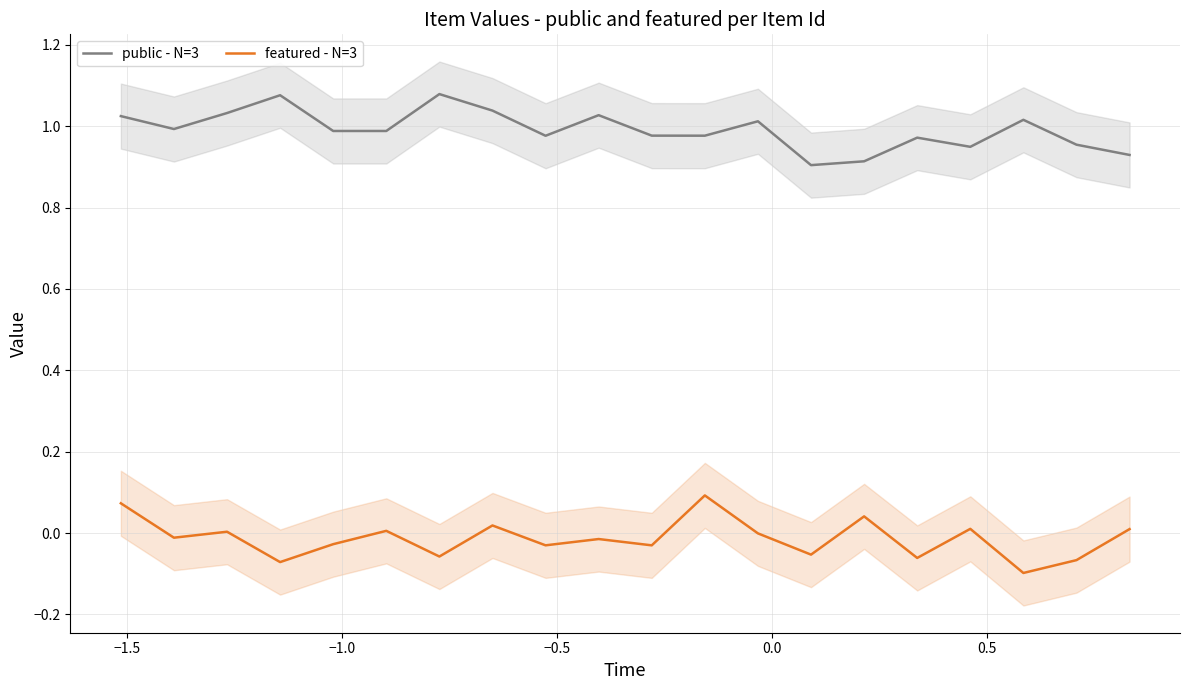

True or false: public - N=3 and featured - N=3 intersect in this chart.

False